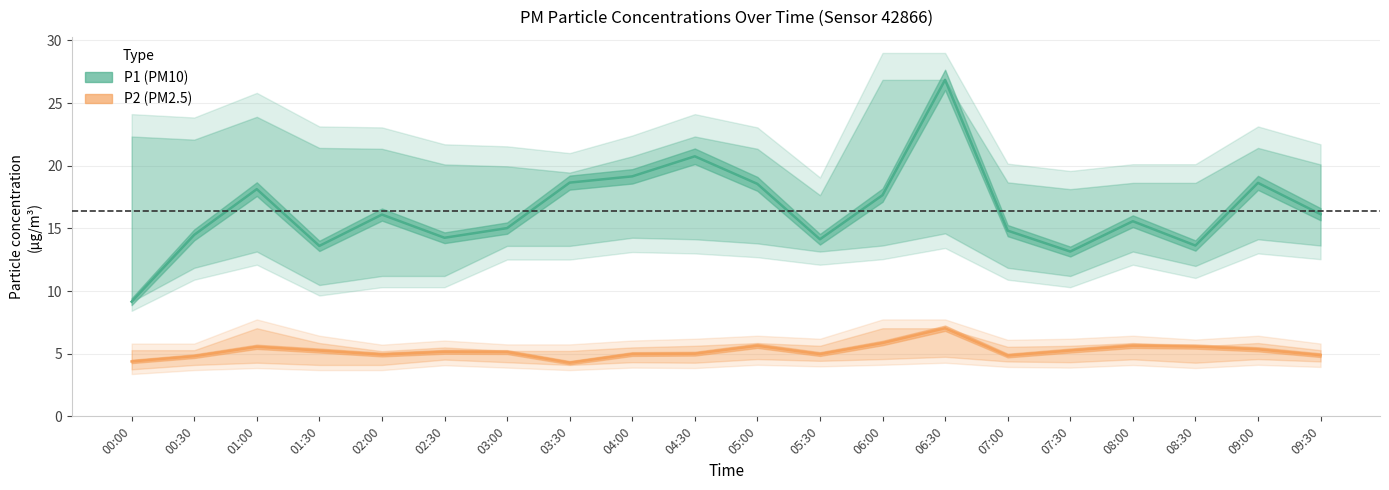

What is the total value across all series at 08:00?

21.2